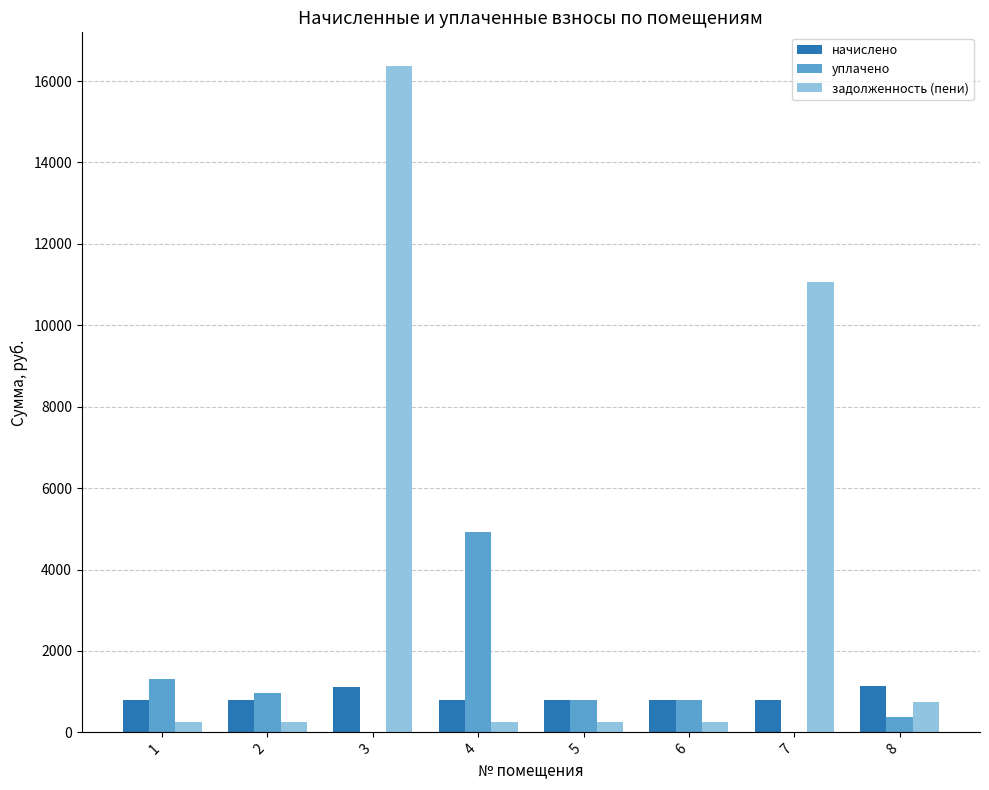

How many values in the начислено series exceed 786?

7